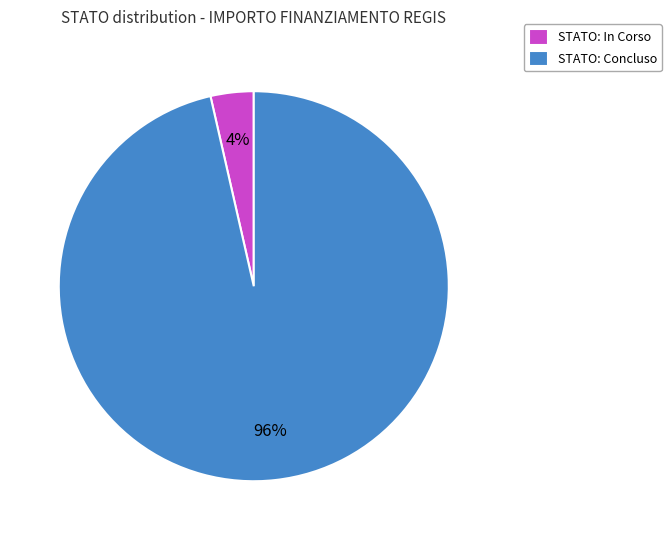

Is STATO: Concluso the majority of the pie?

Yes